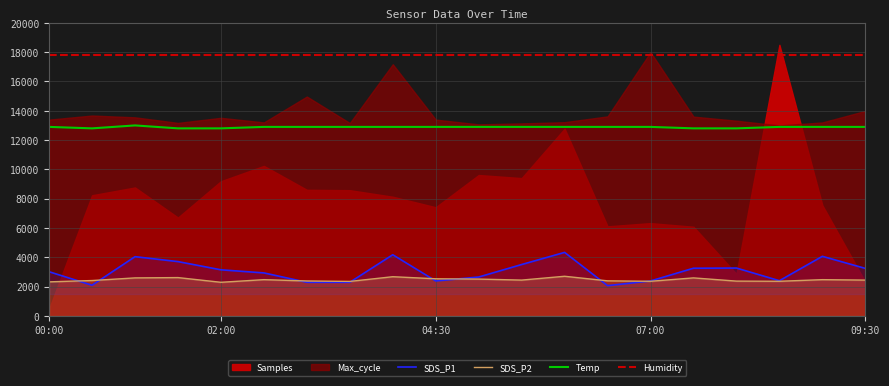

What is the maximum value for Temp?

13000